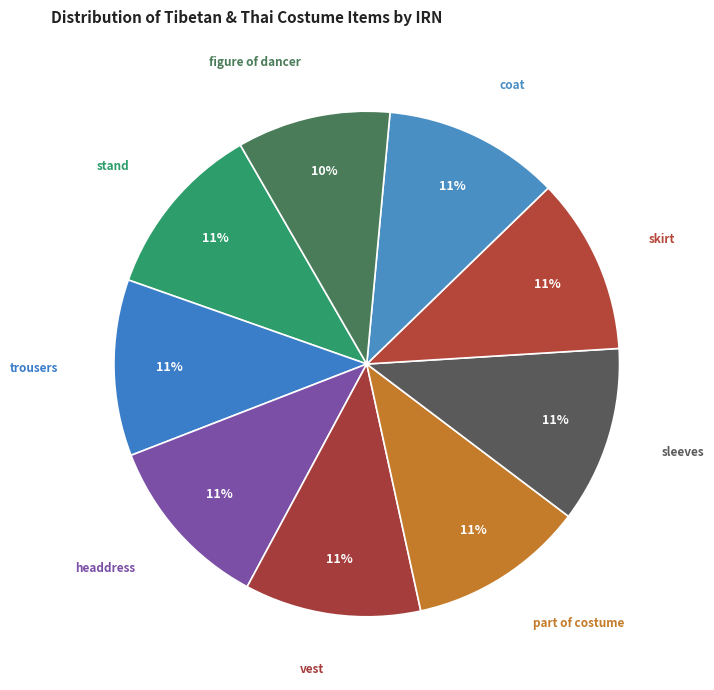

The sleeves slice represents 11% of the pie. True or false?

True